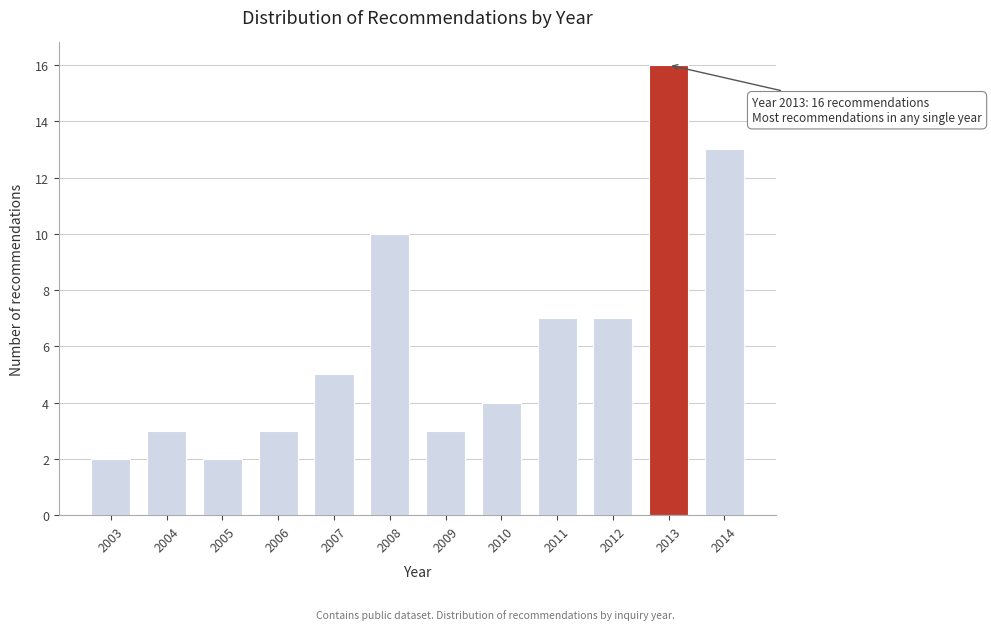

Reading right to left, transcribe all the data shown in this chart.

13	16	7	7	4	3	10	5	3	2	3	2